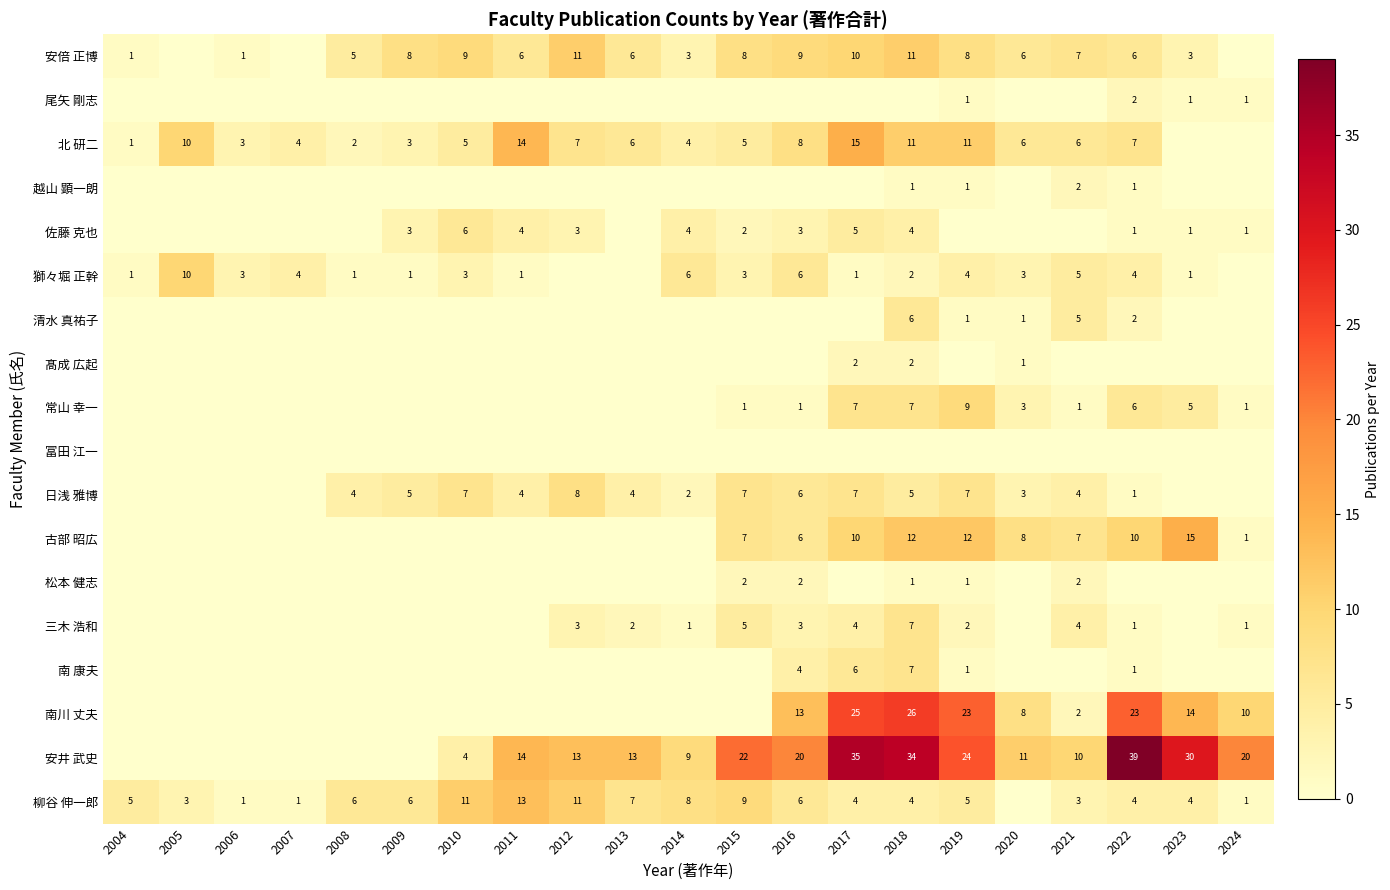

Which category has the lowest value across all series?

2005